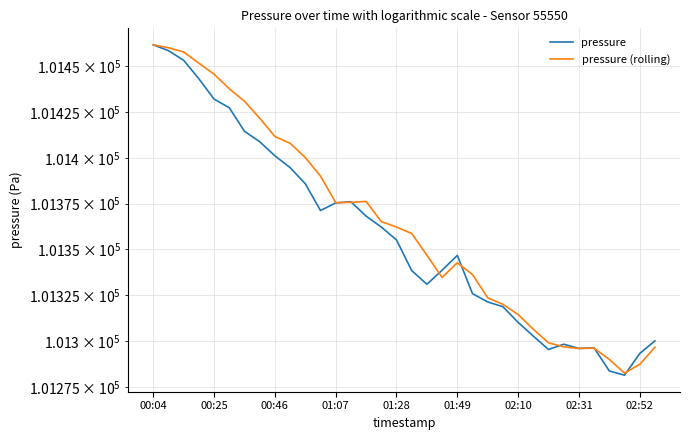

Reading left to right, list all the values displayed in this chart.

pressure: 101461.7	101458.6	101453.3	101443.2	101432.1	101427.4	101414.5	101408.8	101401.1	101394.7	101385.9	101371.2	101375.4	101376.1	101368.2	101362.2	101355.2	101338.5	101331.0	101338.7	101346.8	101325.9	101321.4	101318.8	101310.2	101302.7	101295.4	101298.3	101296.0	101296.3	101283.7	101281.4	101293.2	101300.1
pressure (rolling): 101461.7	101460.2	101457.9	101451.7	101445.7	101437.7	101430.9	101421.7	101411.7	101408.0	101400.2	101390.1	101375.6	101375.7	101376.2	101365.2	101362.2	101358.7	101346.8	101334.7	101342.7	101336.3	101323.6	101320.1	101314.5	101306.5	101299.1	101296.8	101296.0	101296.1	101290.0	101282.5	101287.3	101296.7